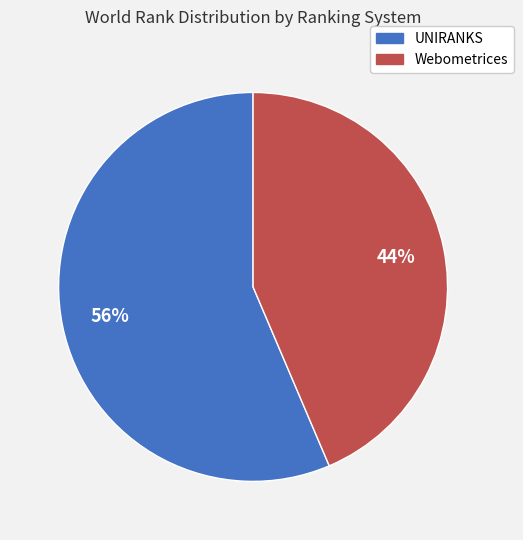

Is there a majority slice in this chart?

Yes